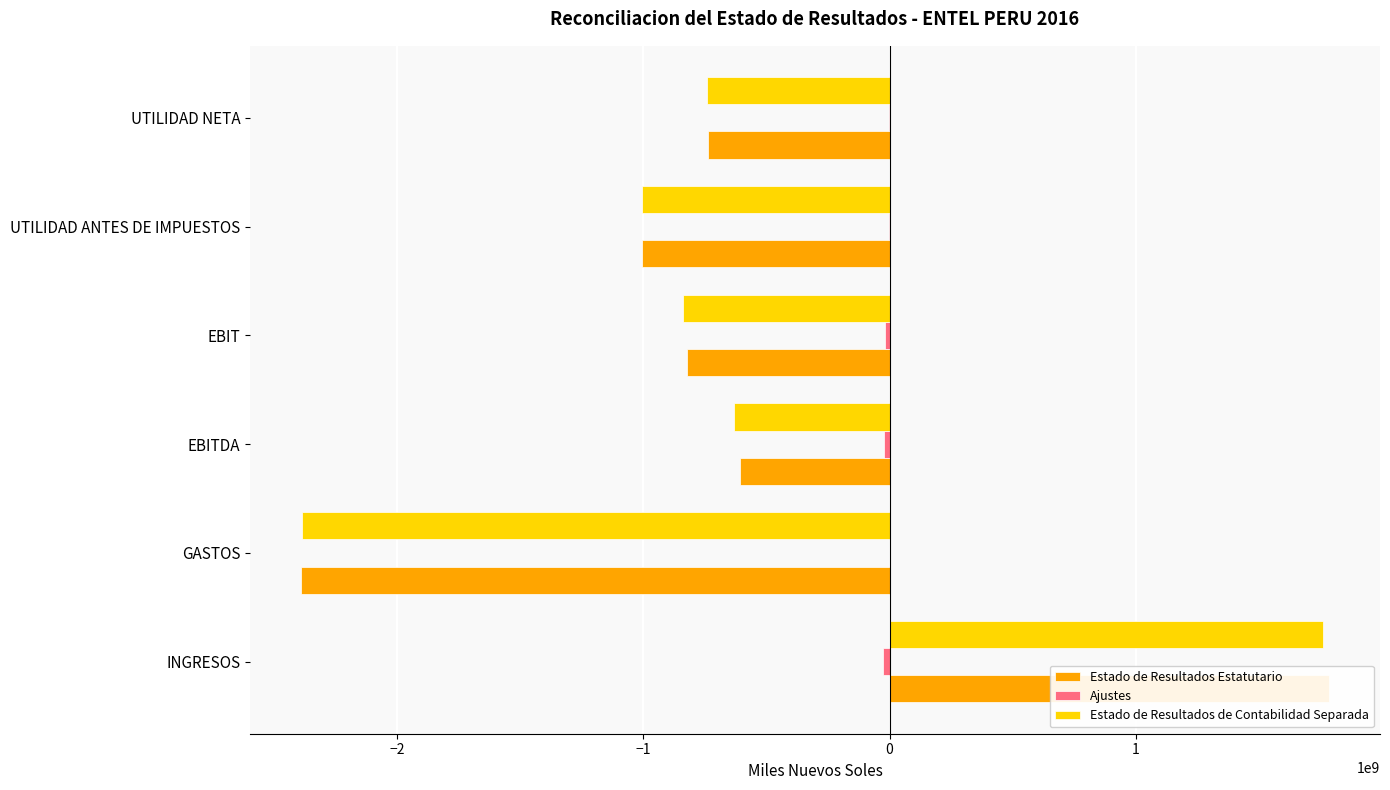

What is the average value of the Ajustes series?

-12077590.0